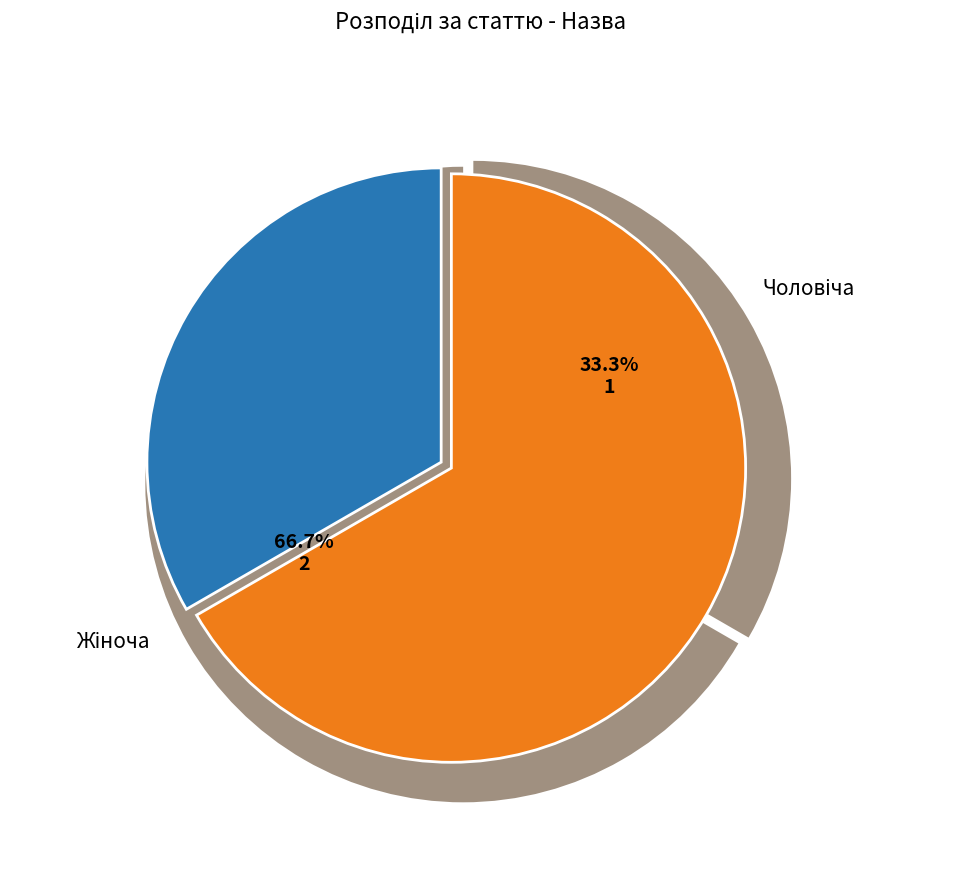

What is the ratio of the value at Жіноча to the value at Чоловіча?

2.0